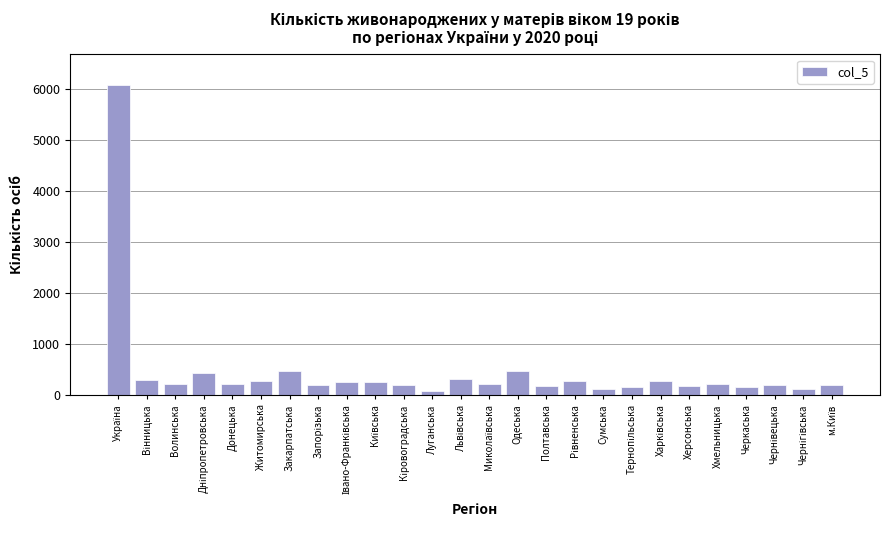

What is the label of the 15th bar from the right?

Луганська